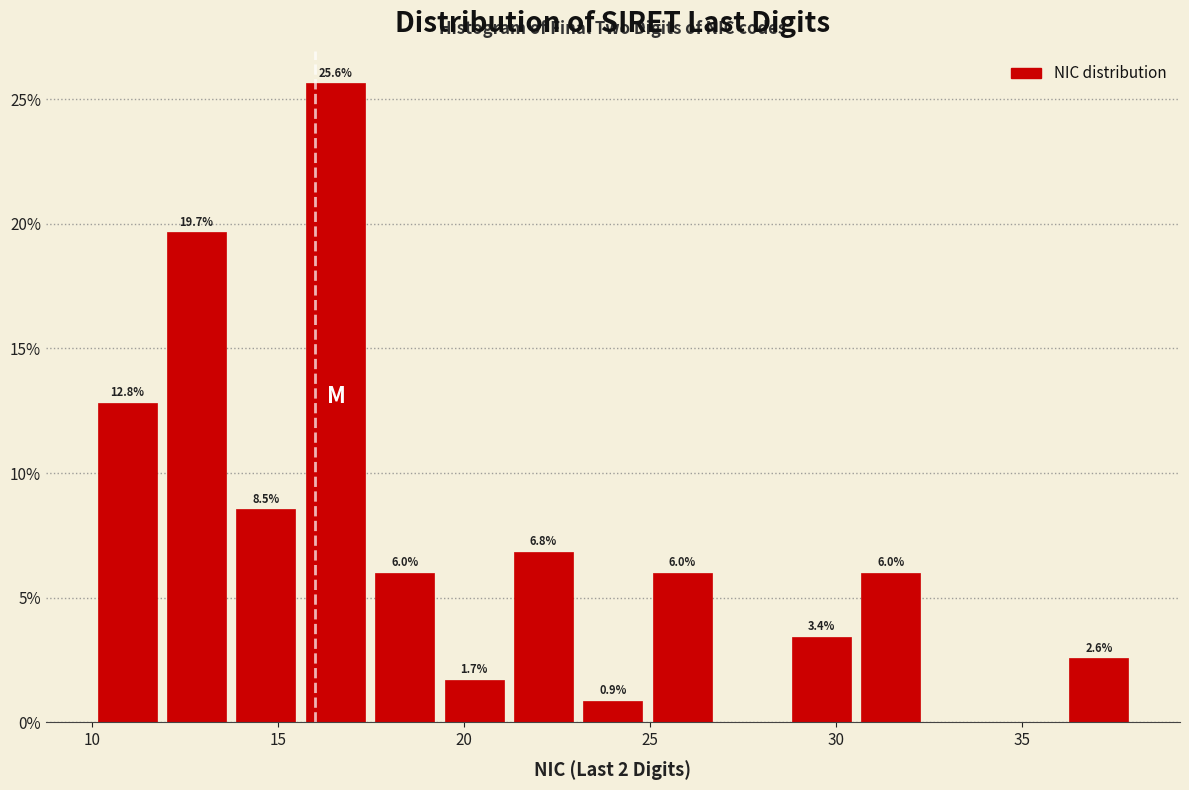

Around what value on the x-axis is the tallest bar? Give the approximate position of its centre, as read against the axis.

16.5